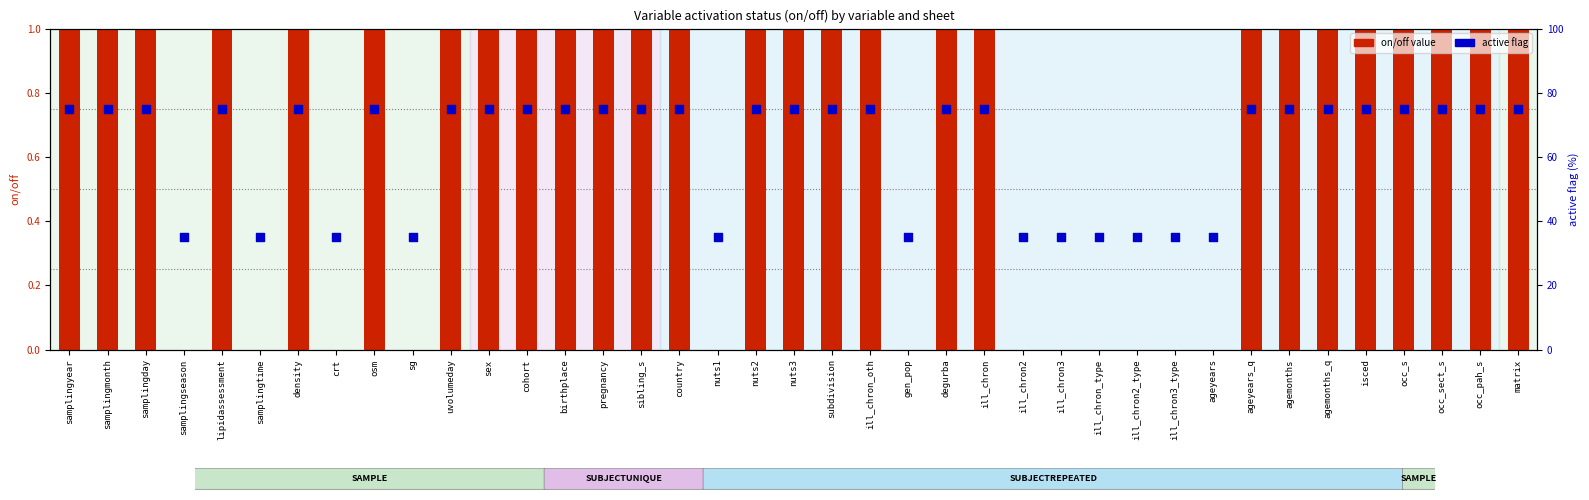

What is the total value across all series at uvolumeday?

1.8